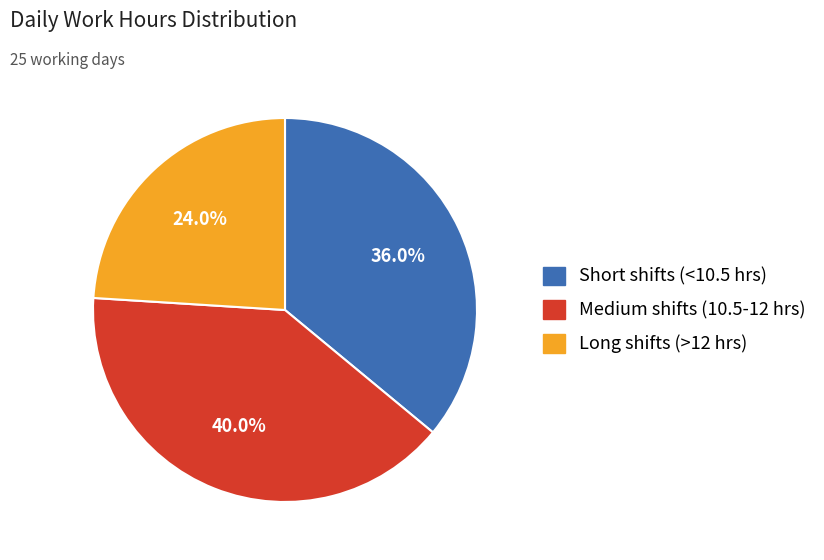

Is there a majority slice in this chart?

No